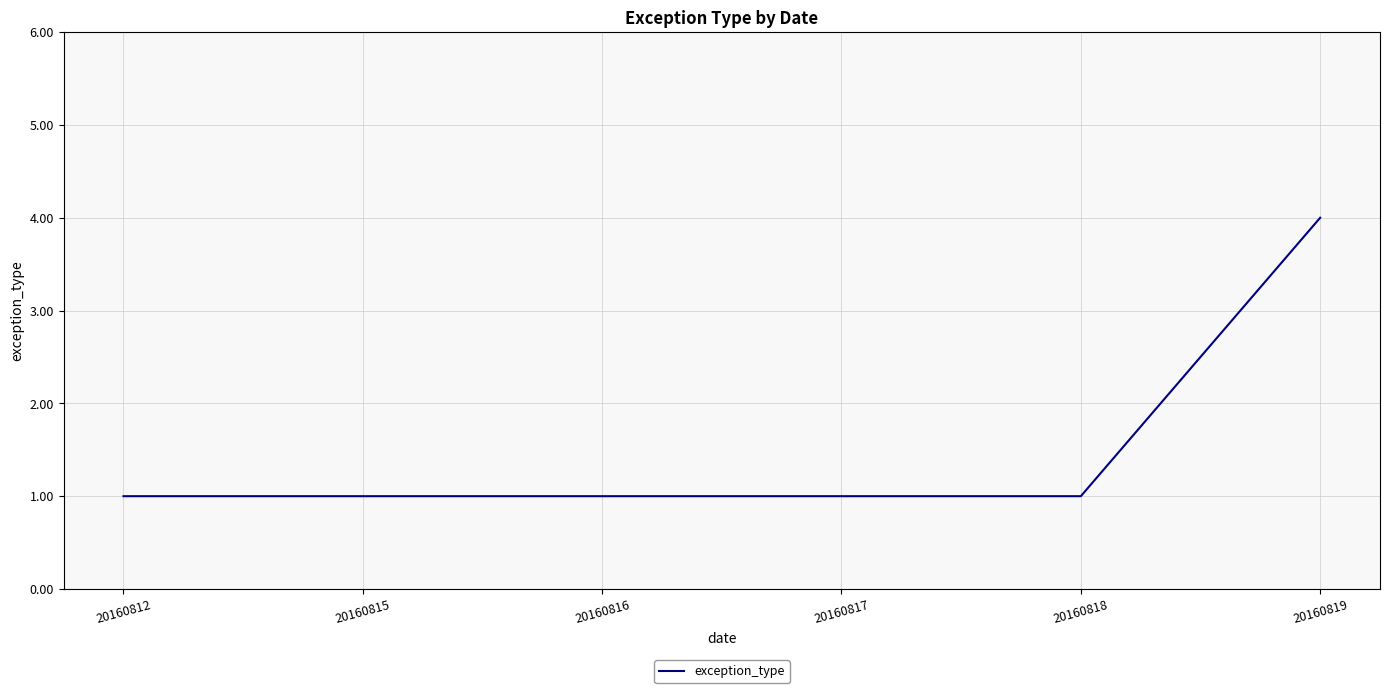

Does the chart display data point markers on the line(s)?

No